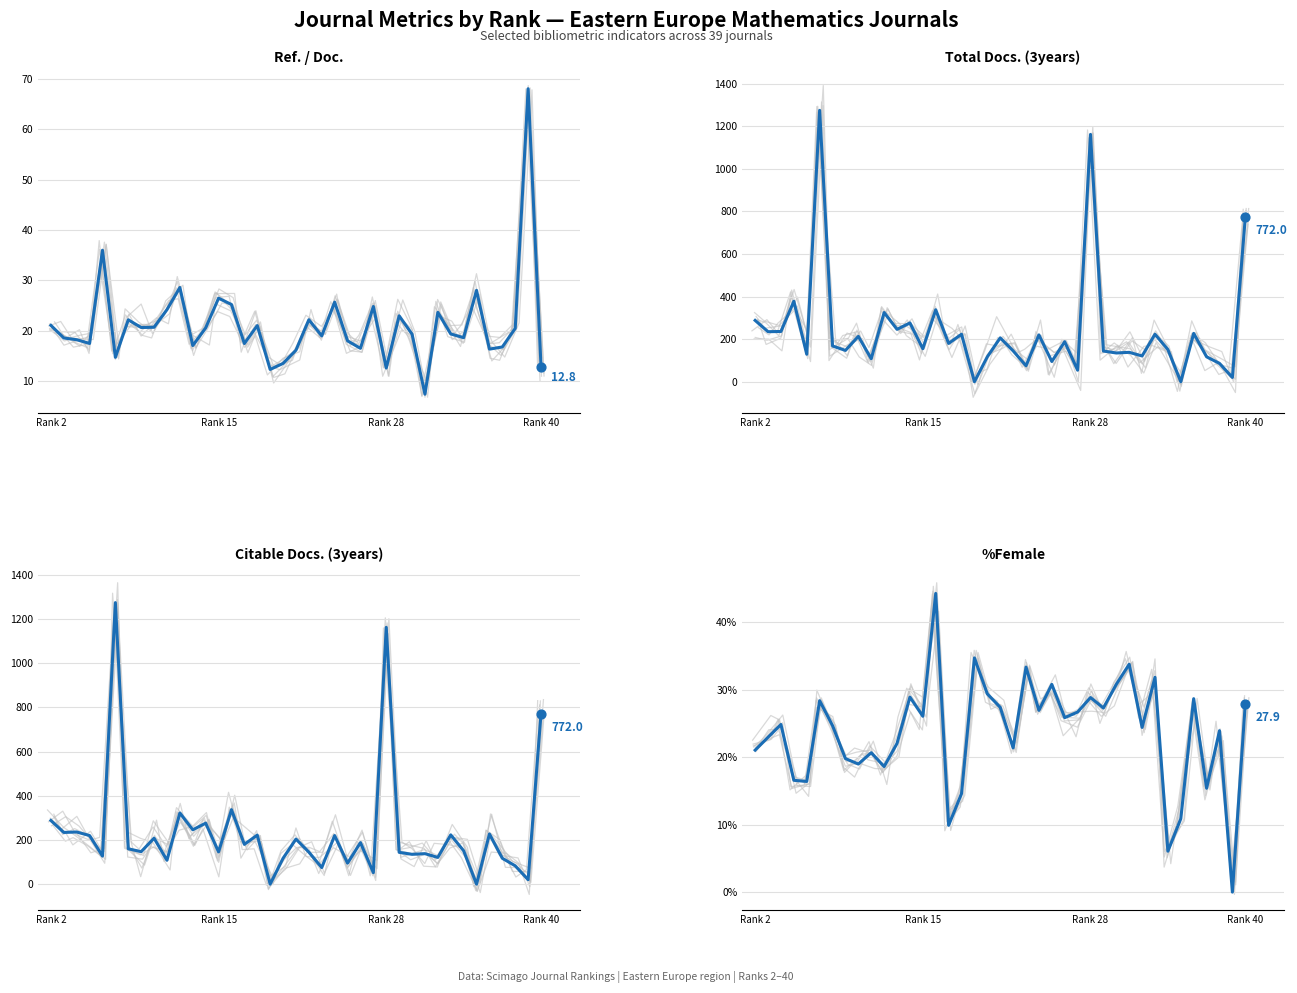

Which series contains the lowest Y value?

Total Docs. (3years)